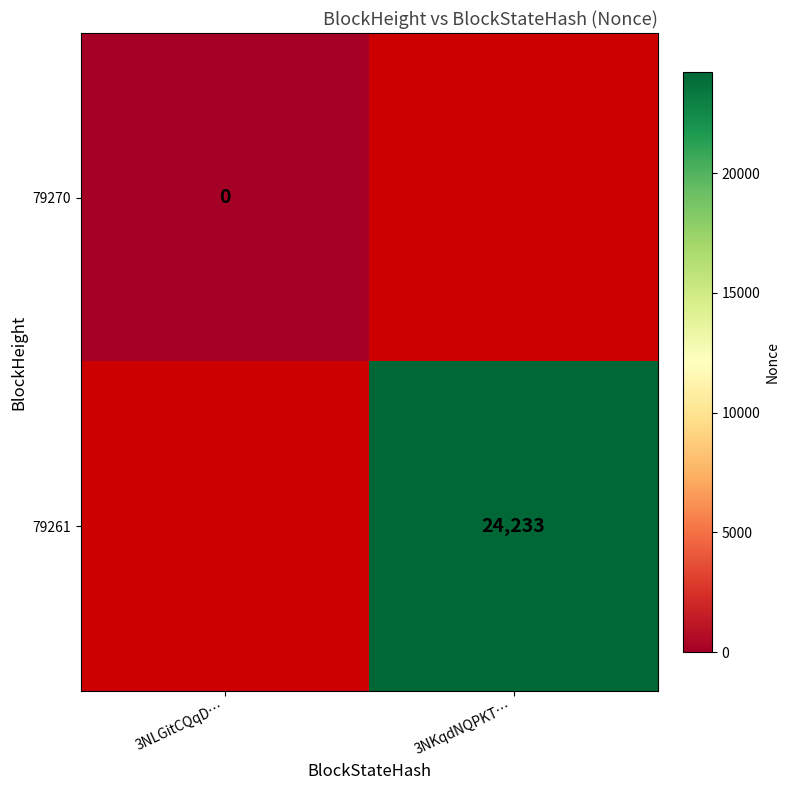

At which category does the chart reach its minimum across all series?

3NLGitCQqD…